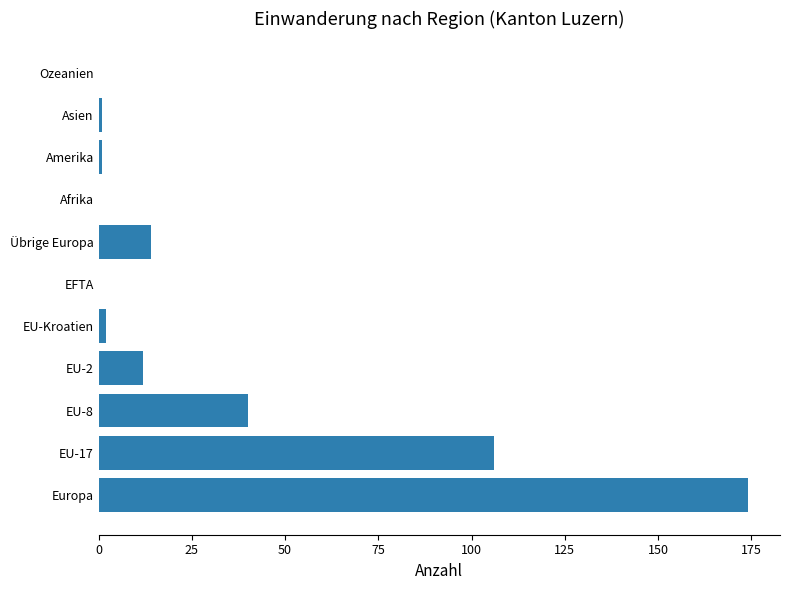

The value at Übrige Europa is 22. True or false?

False